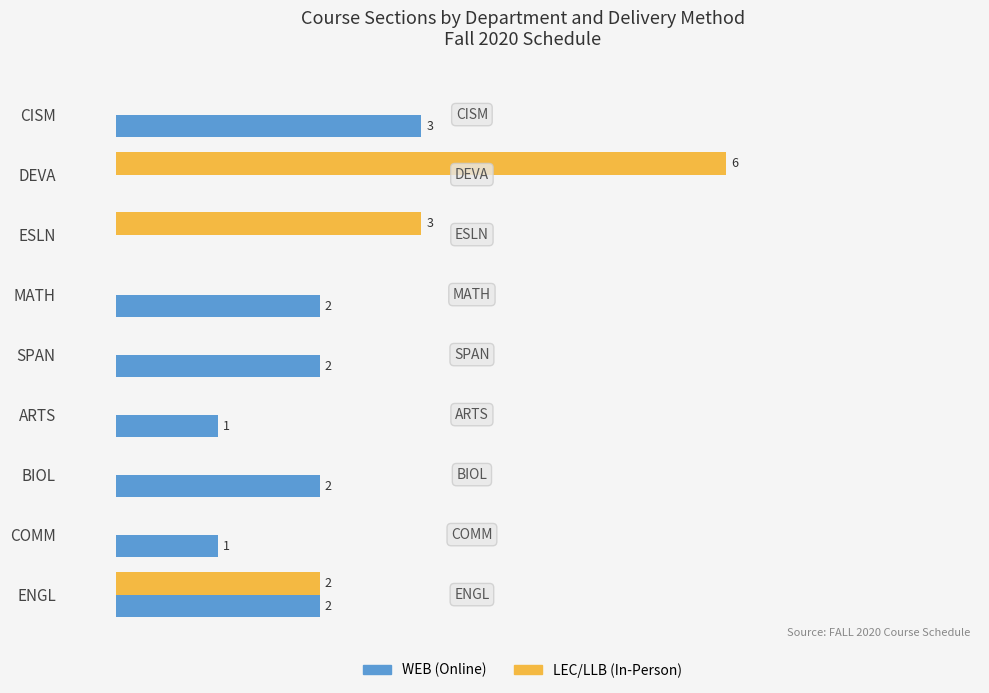

Is the value of LEC/LLB (In-Person) at ESLN greater than the value of WEB (Online) at MATH?

Yes